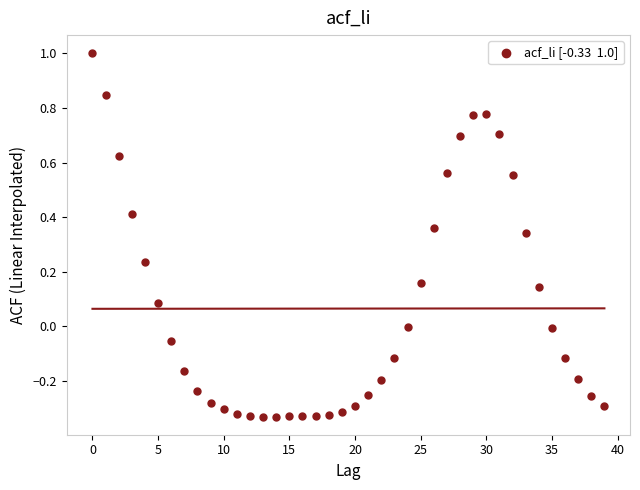

What is the range of Y values (max minus min)?

1.3